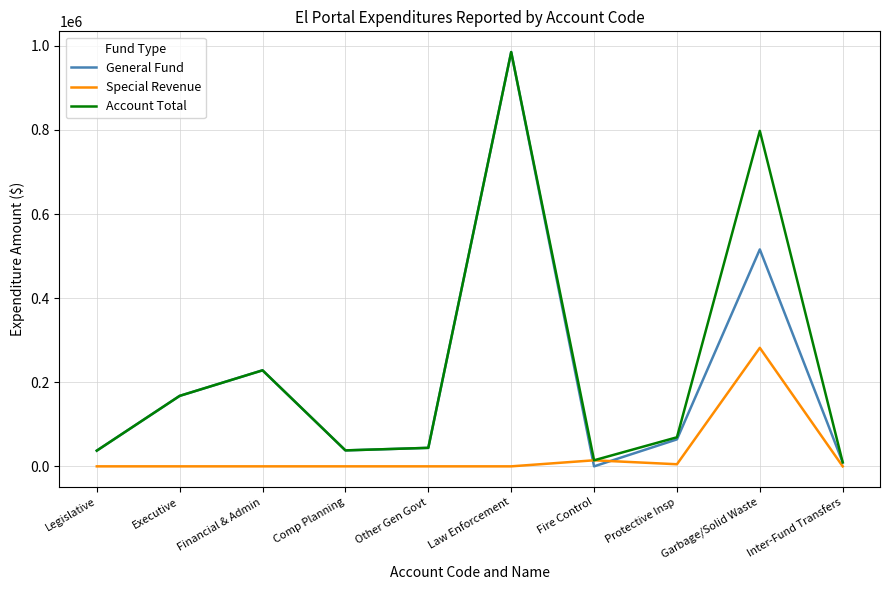

What is the spread (max minus min) of values at Garbage/Solid Waste?

515812